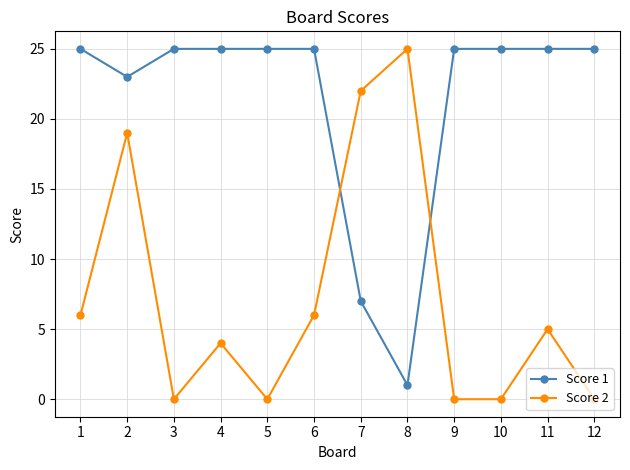

At which label does Score 2 reach its peak?

8